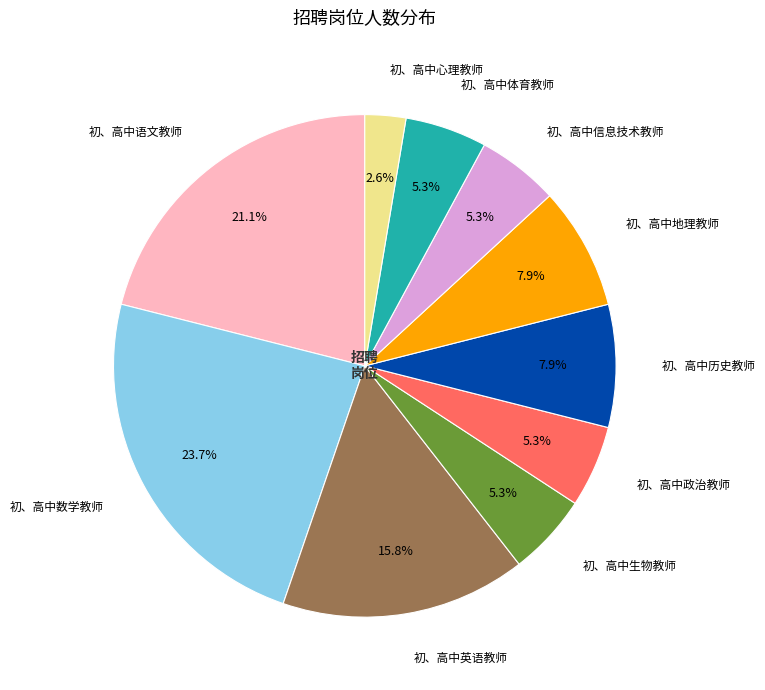

Combined, do 初、高中历史教师 and 初、高中英语教师 account for over 50%?

No